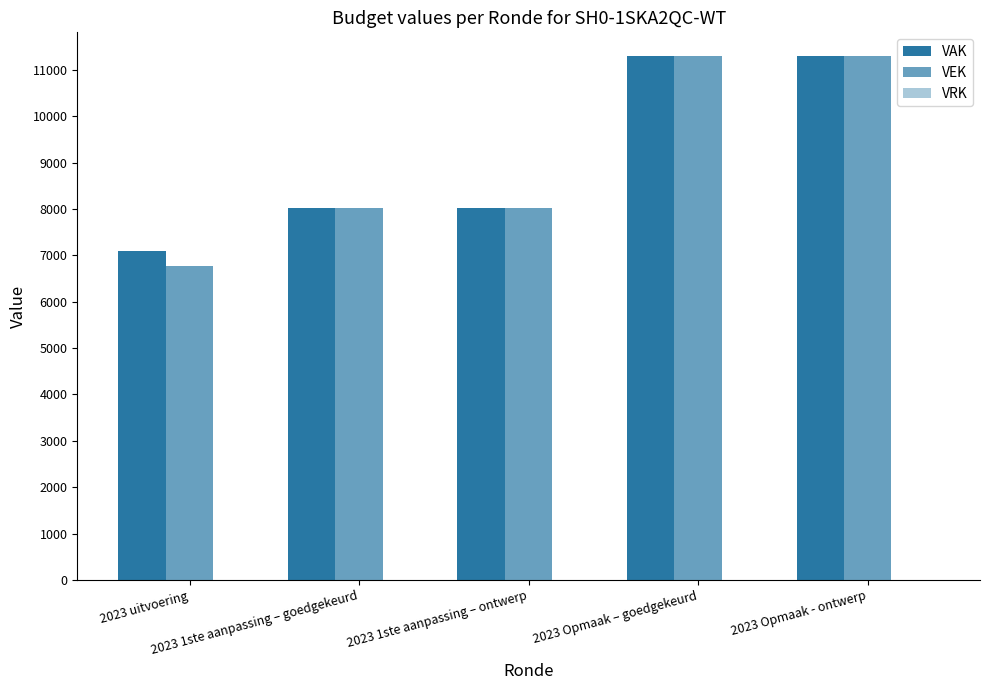

Does the chart contain stacked bars?

No